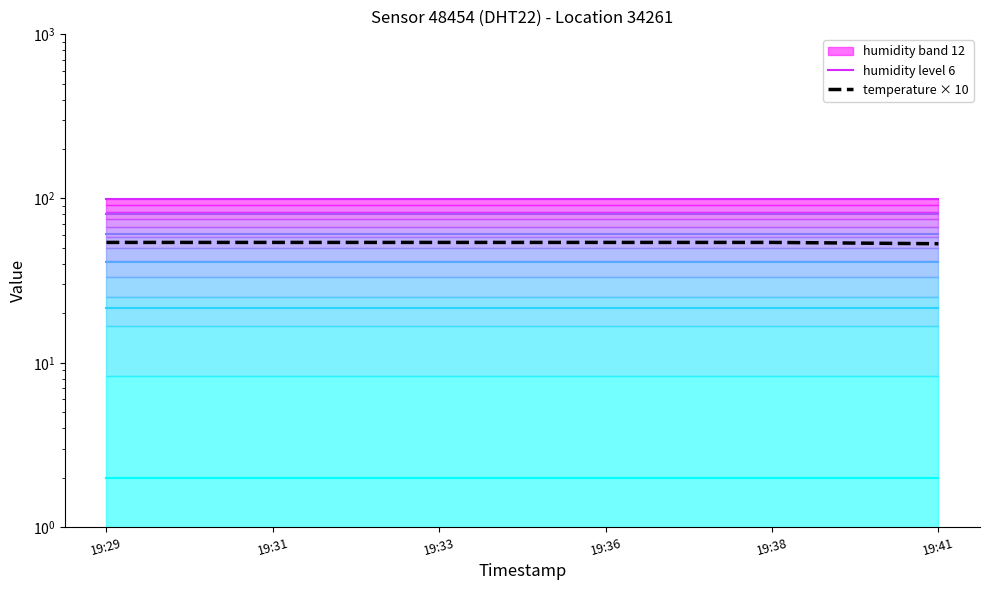

Which series has the largest total across all categories?

humidity level 6